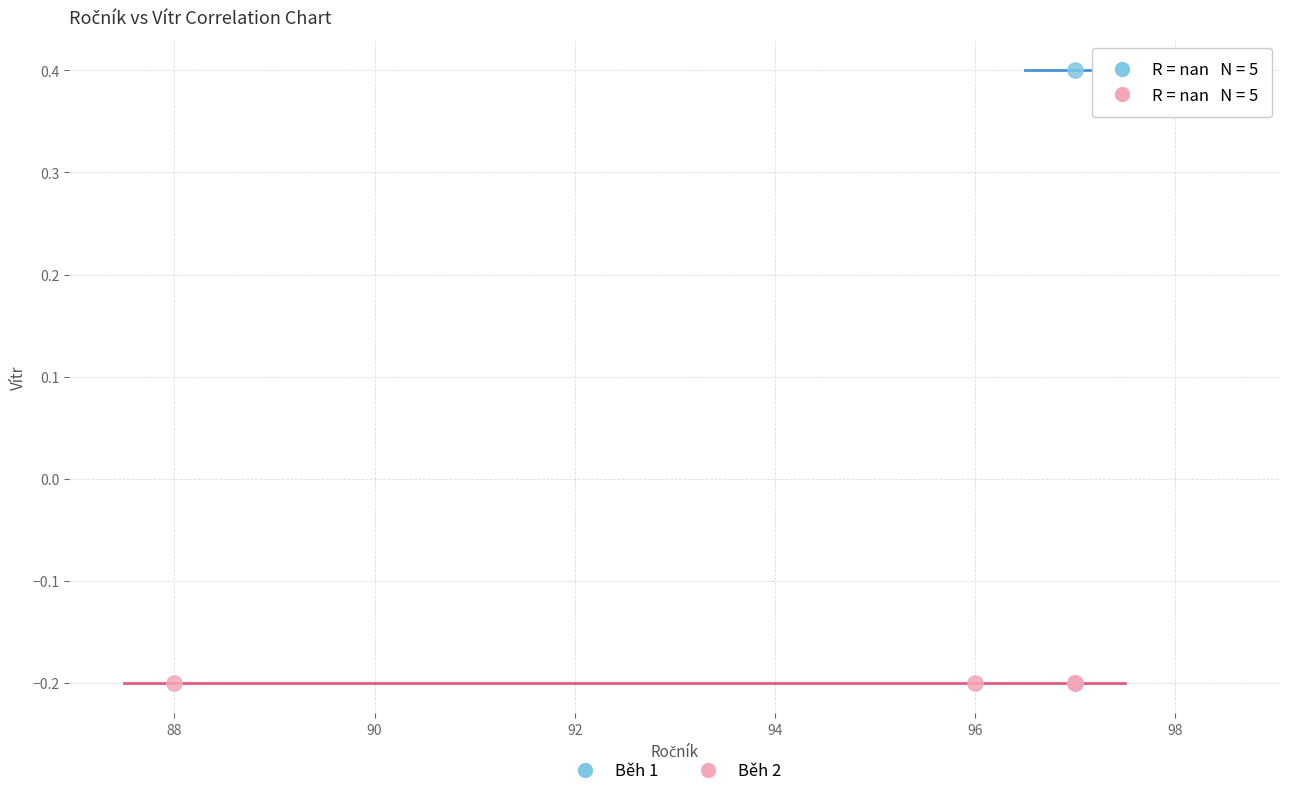

Which series contains the highest Y value?

Běh 1